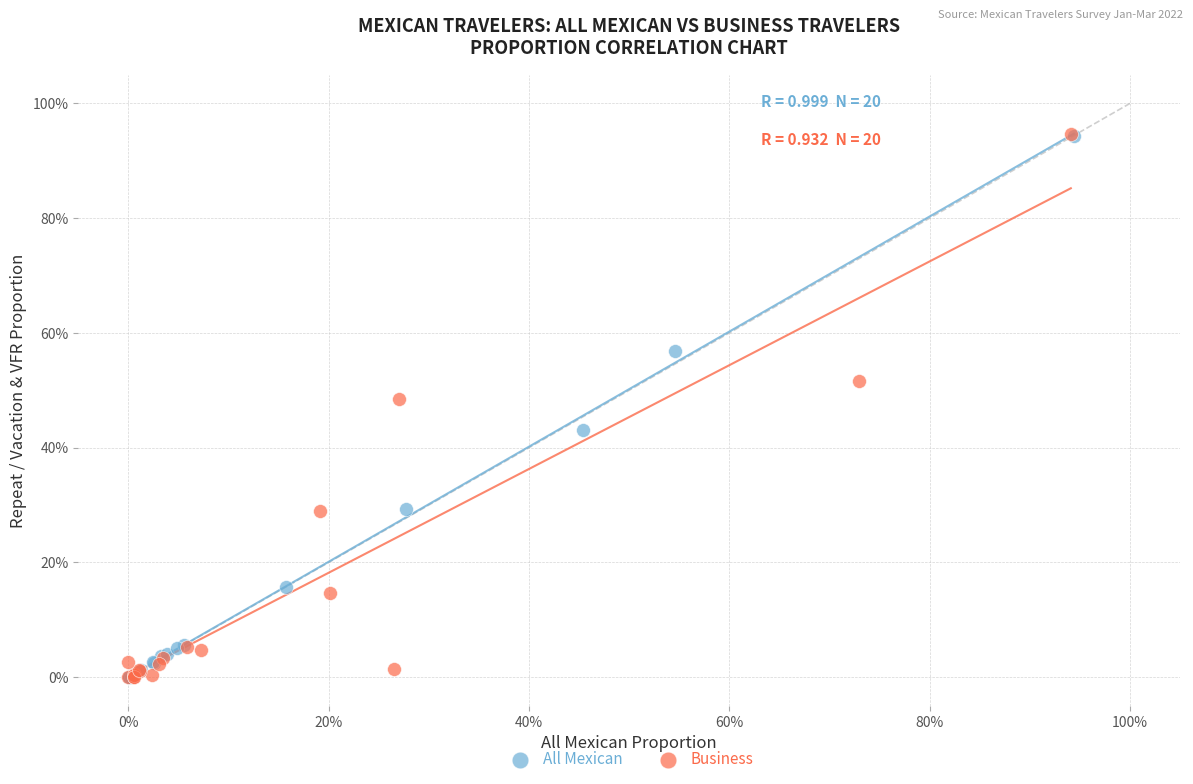

What are all the series names shown in the legend?

All Mexican, Business